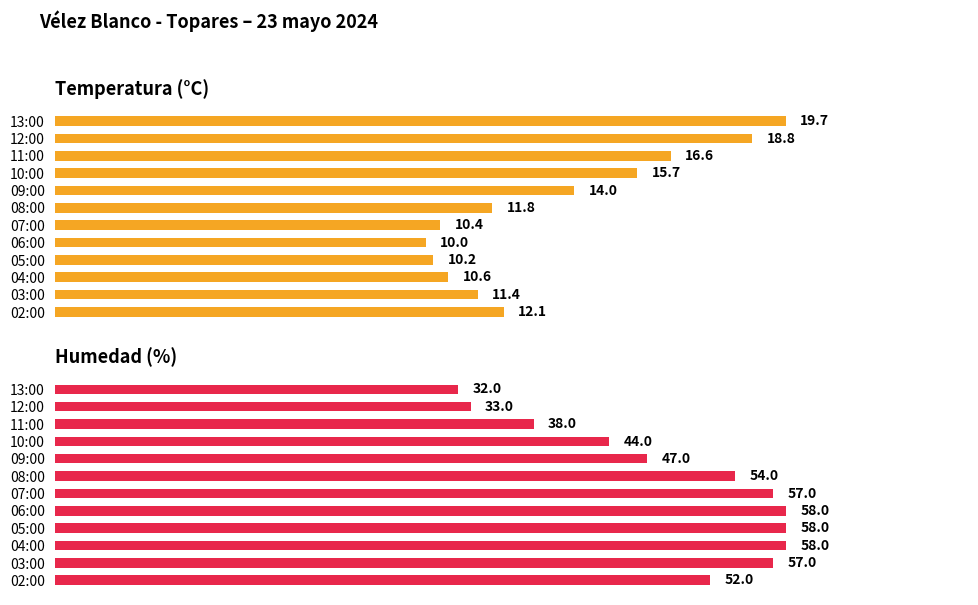

Which has a higher value, 04:00 or 11:00?

11:00